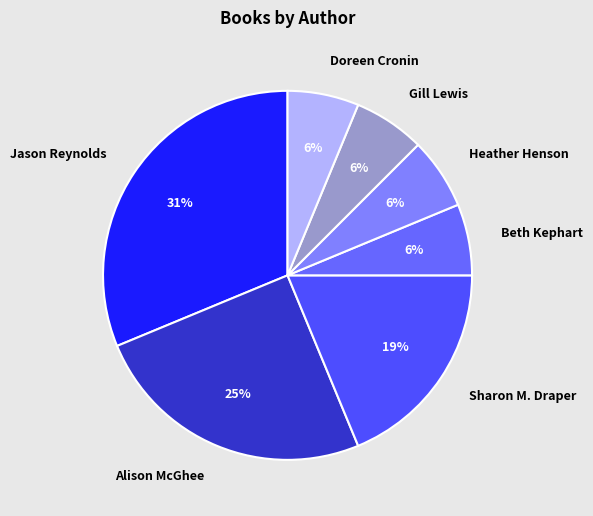

Does Doreen Cronin account for over 50% of the chart?

No